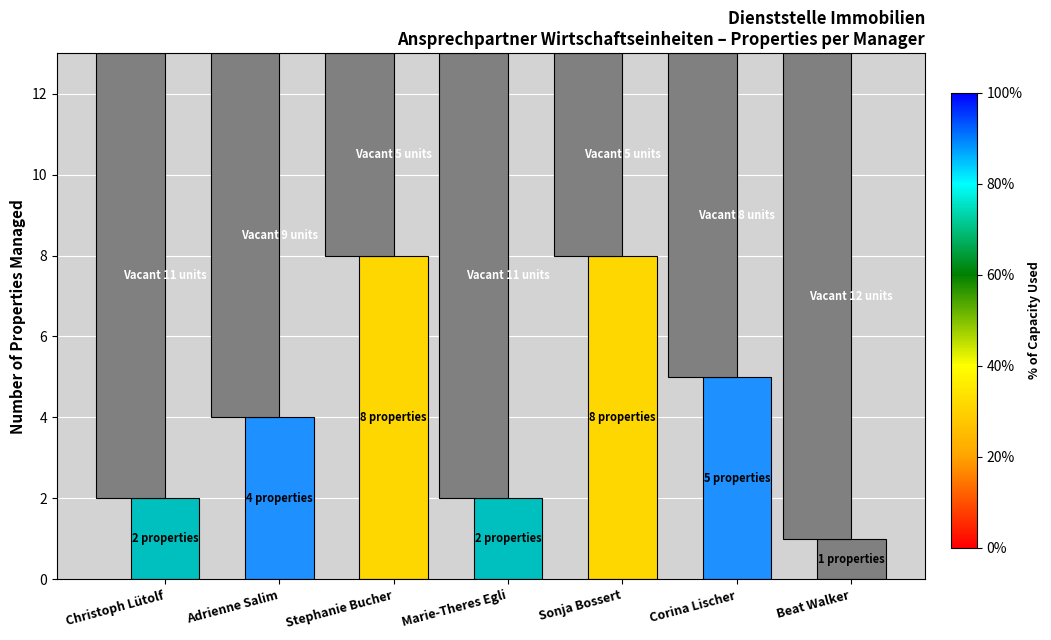

The value at Christoph Lütolf is 1. True or false?

False